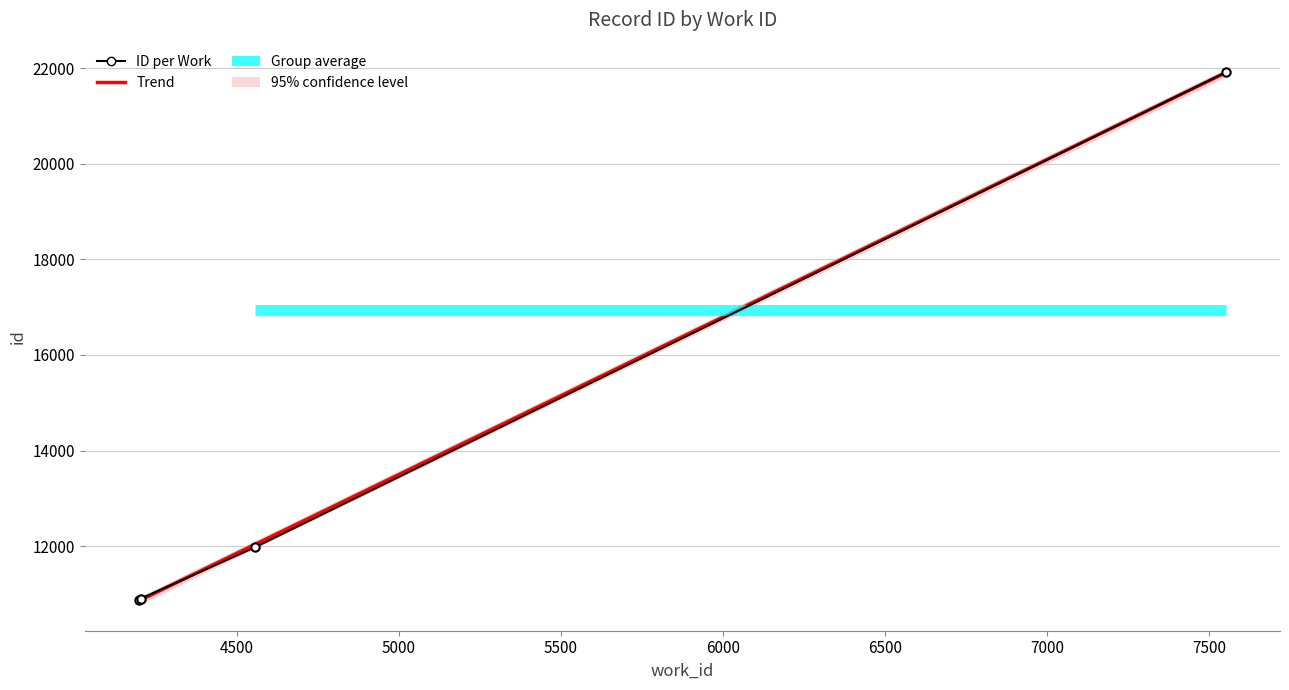

Is the value of Trend at 5500 greater than the value of ID per Work at 4000?

Yes